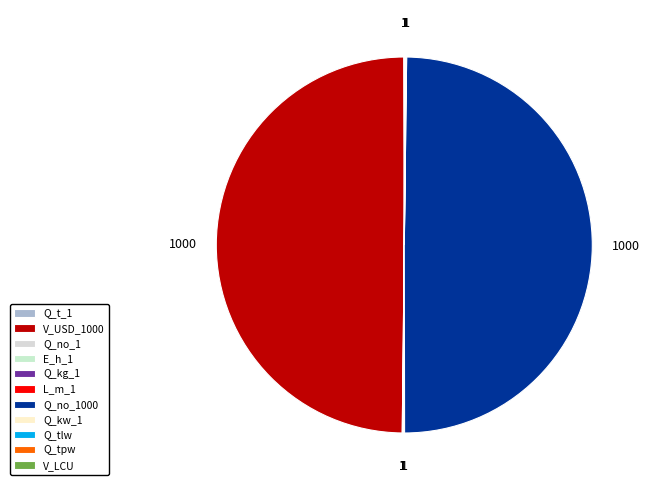

How many segments does this pie chart have?

11